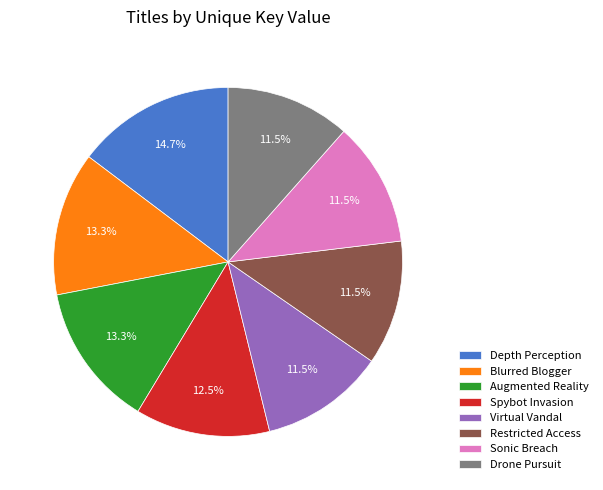

Combined, do Sonic Breach and Depth Perception account for over 50%?

No